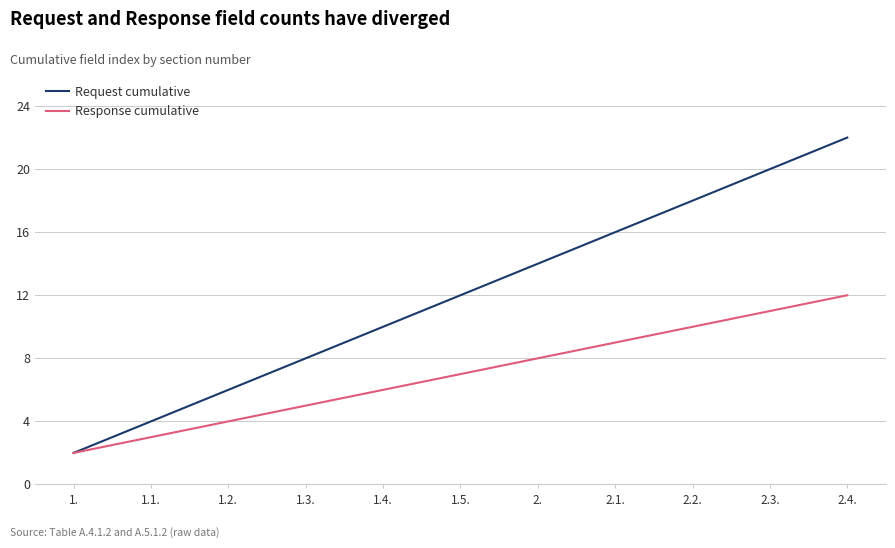

What position from the right is 1.2.?

9